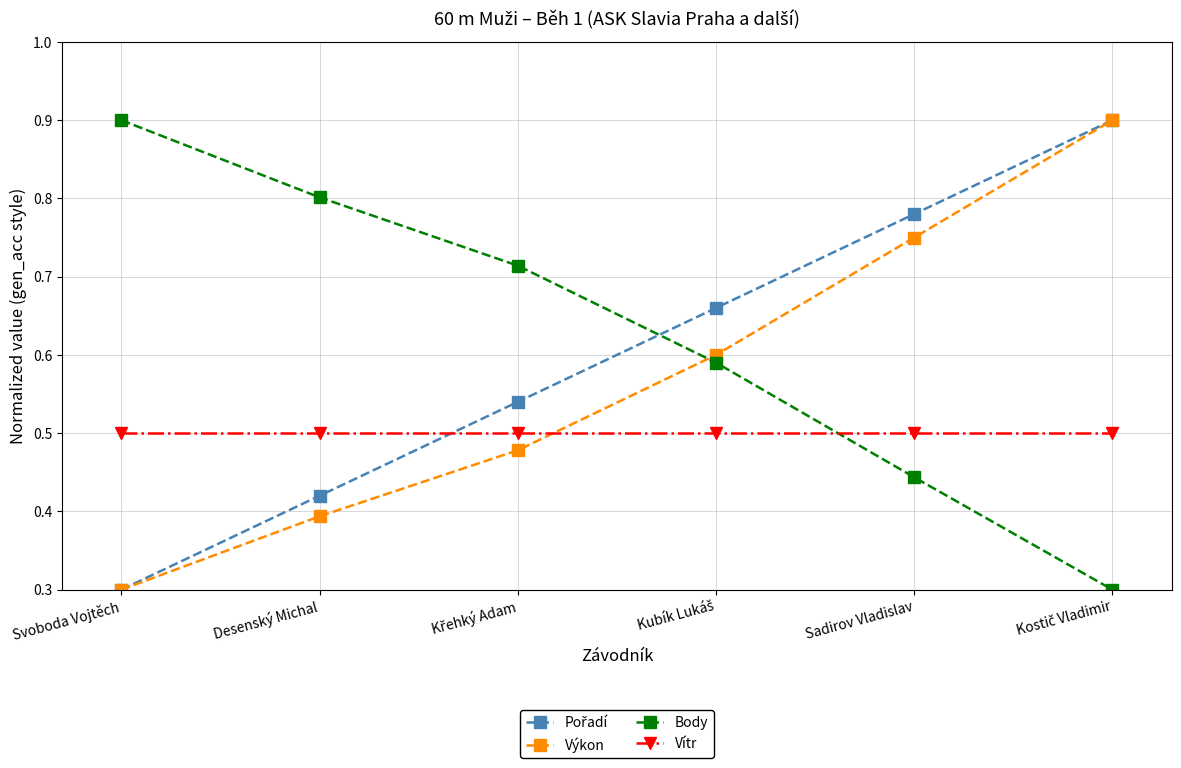

What is the label of the 5th point from the left?

Sadirov Vladislav